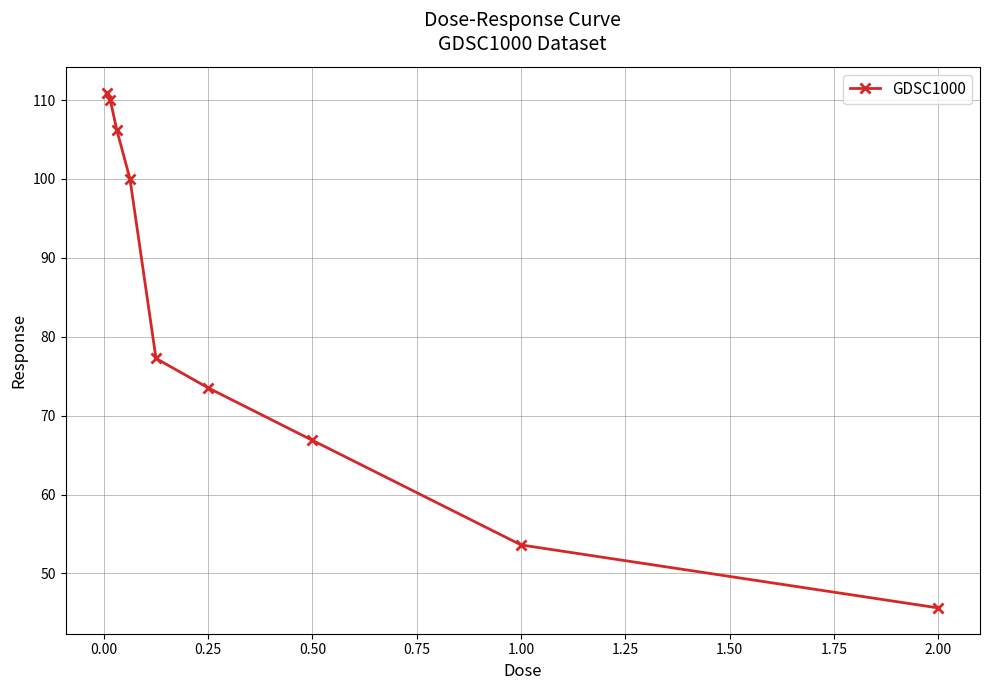

What is the smallest value displayed?

45.6